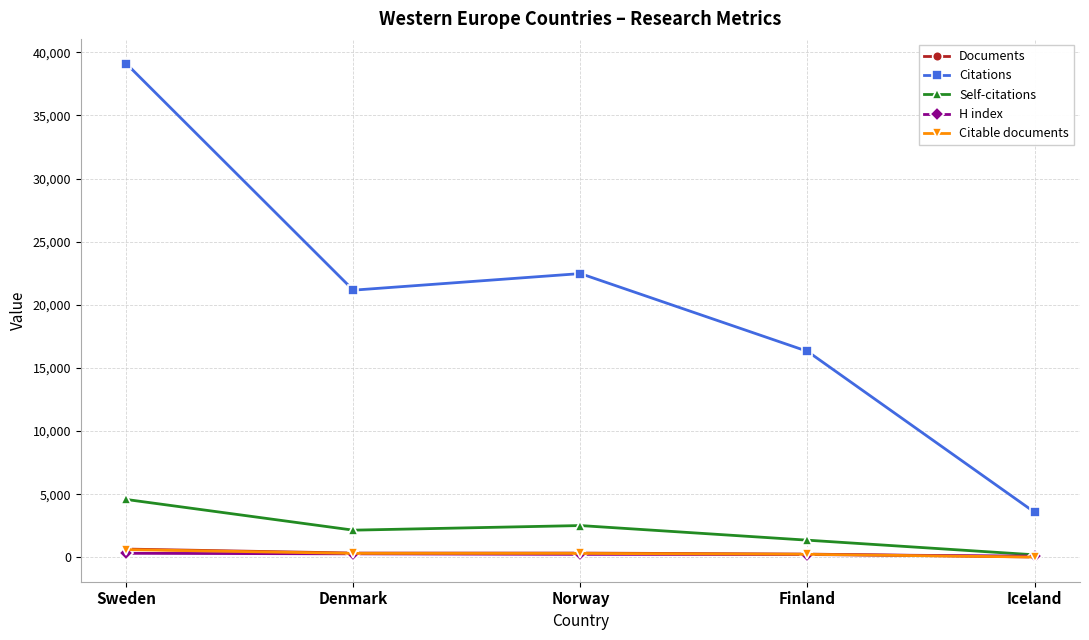

The Self-citations series shows 2156 at Denmark. True or false?

True